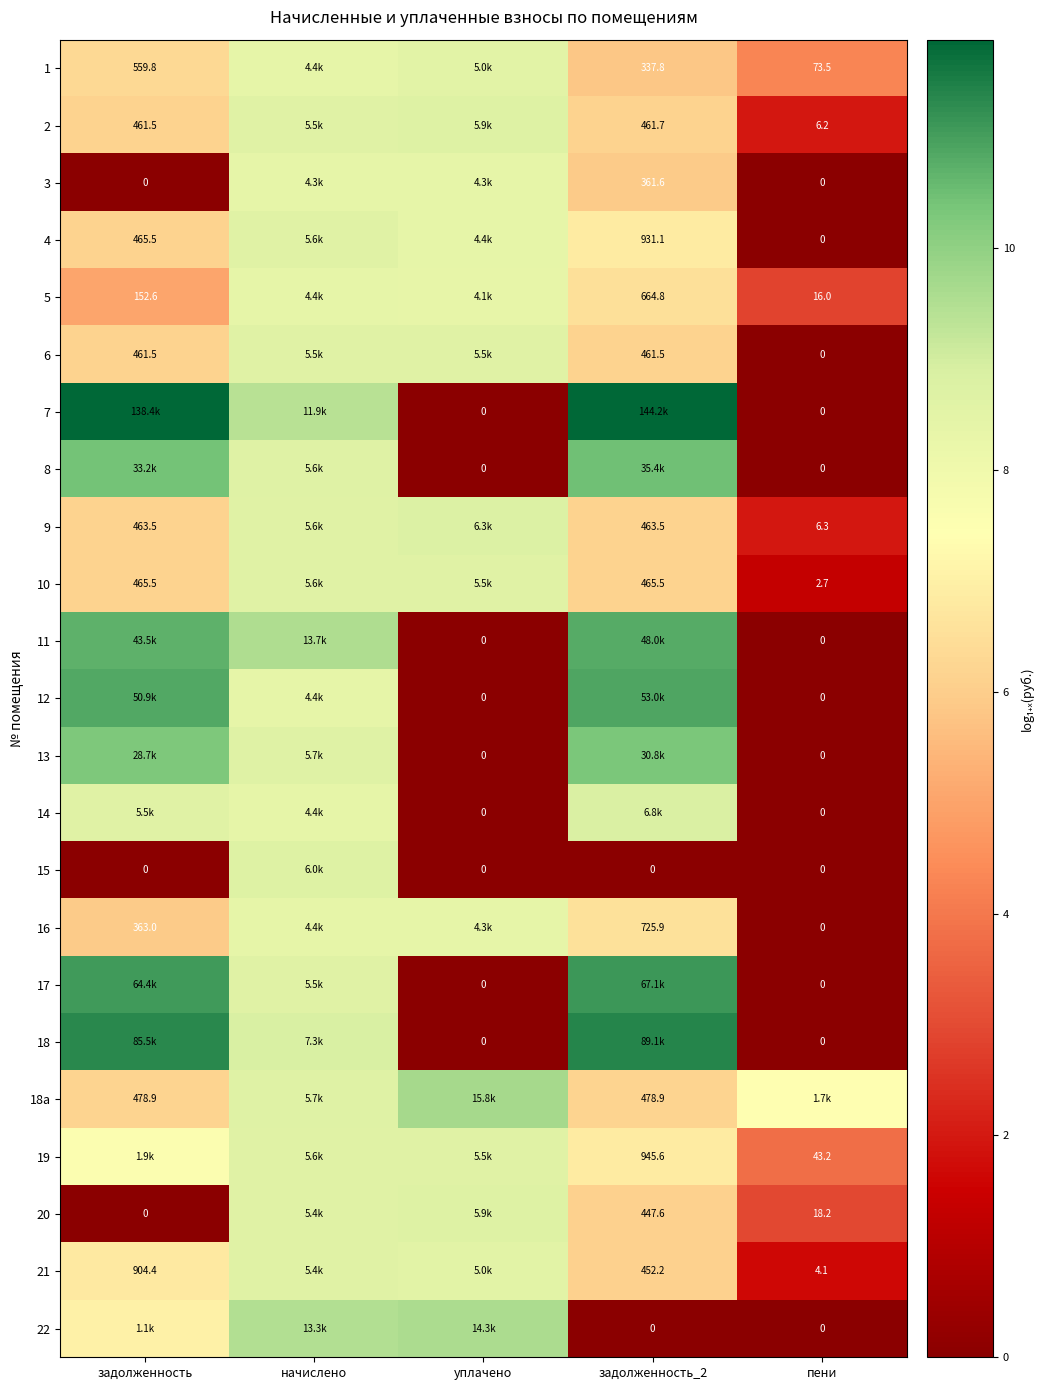

Is the value of 1 at пени greater than the value of 22 at пени?

Yes